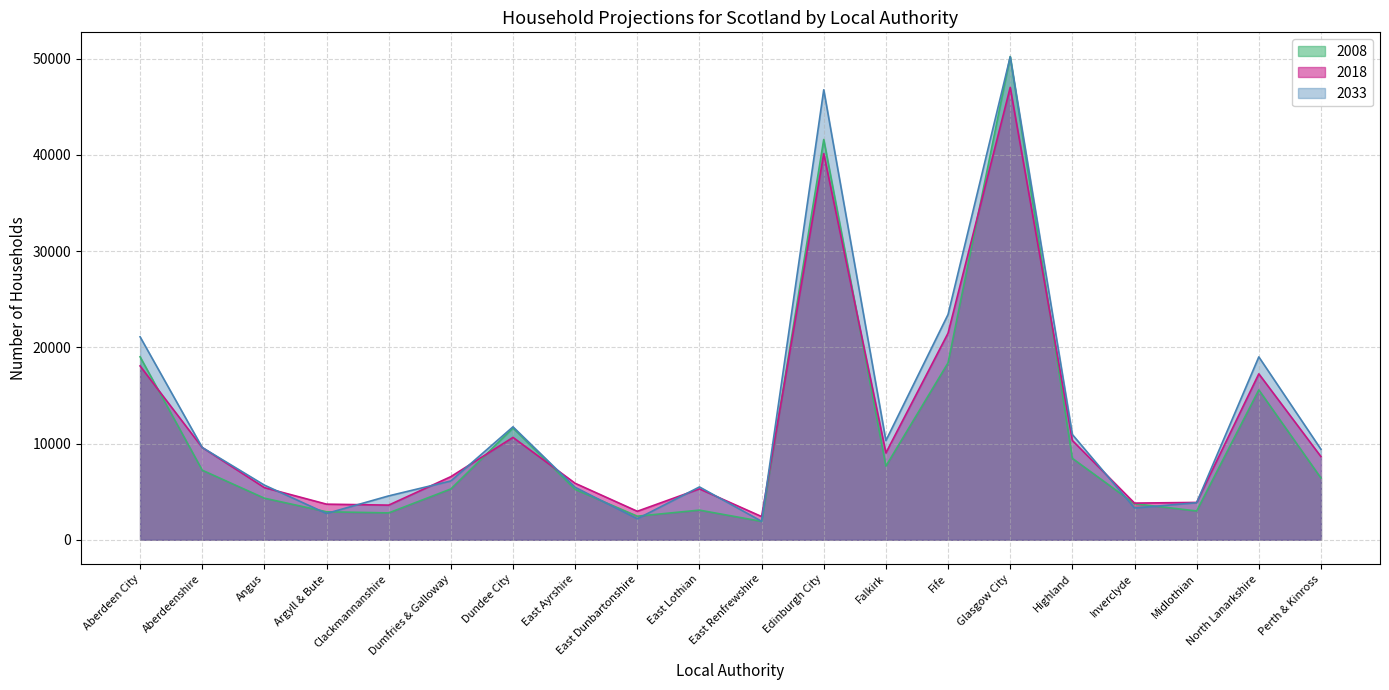

At which category does 2033 reach its first local valley?

Argyll & Bute